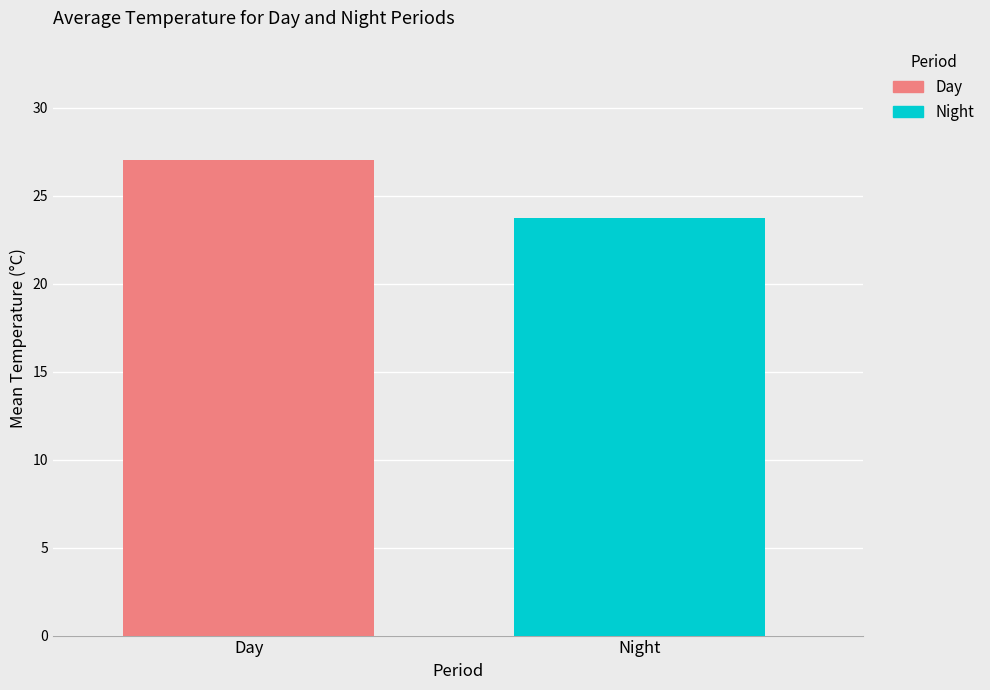

Which series has the largest range (max minus min)?

Day